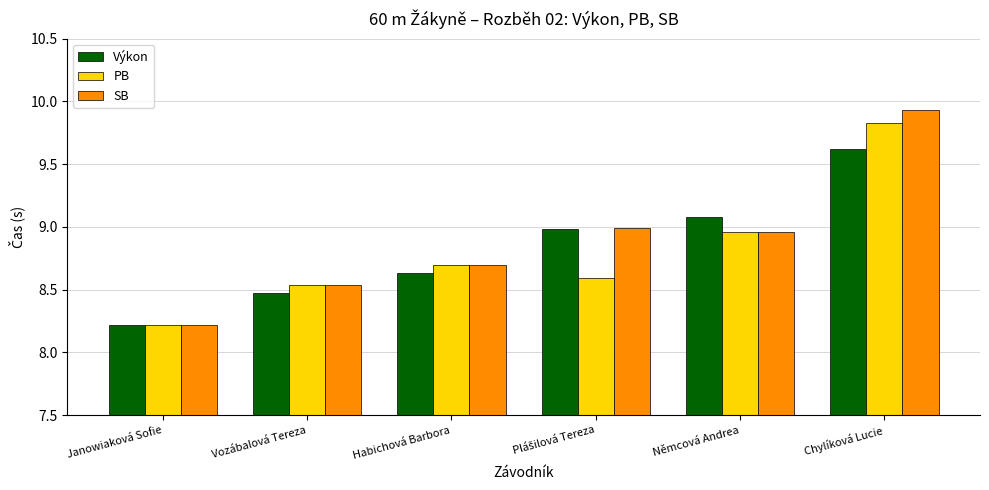

What is the highest value of the PB series?

9.8